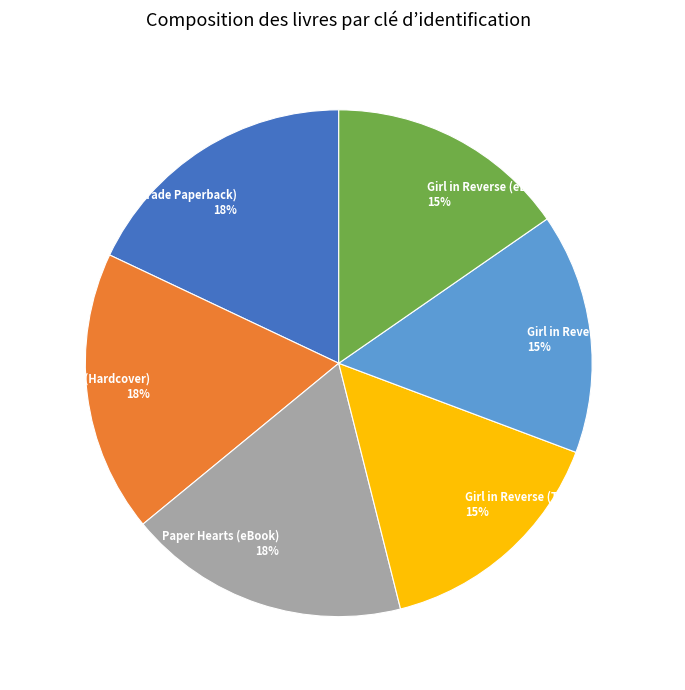

Count the number of slices in the pie.

6